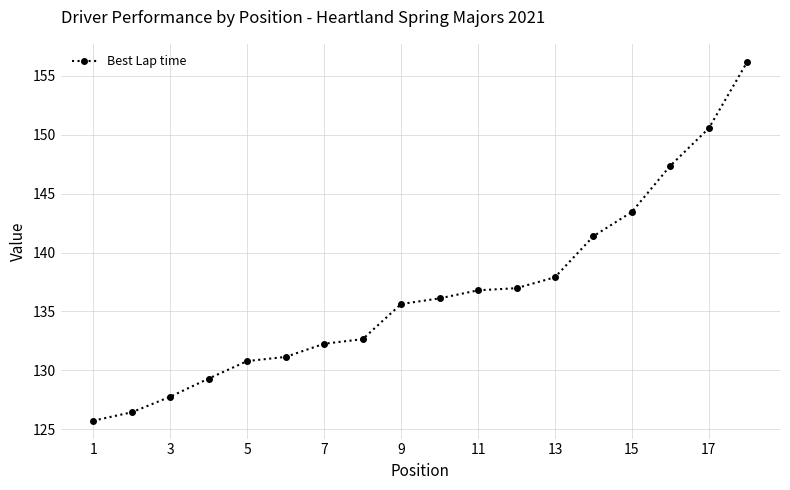

What is the difference between the maximum and second lowest values?

29.7